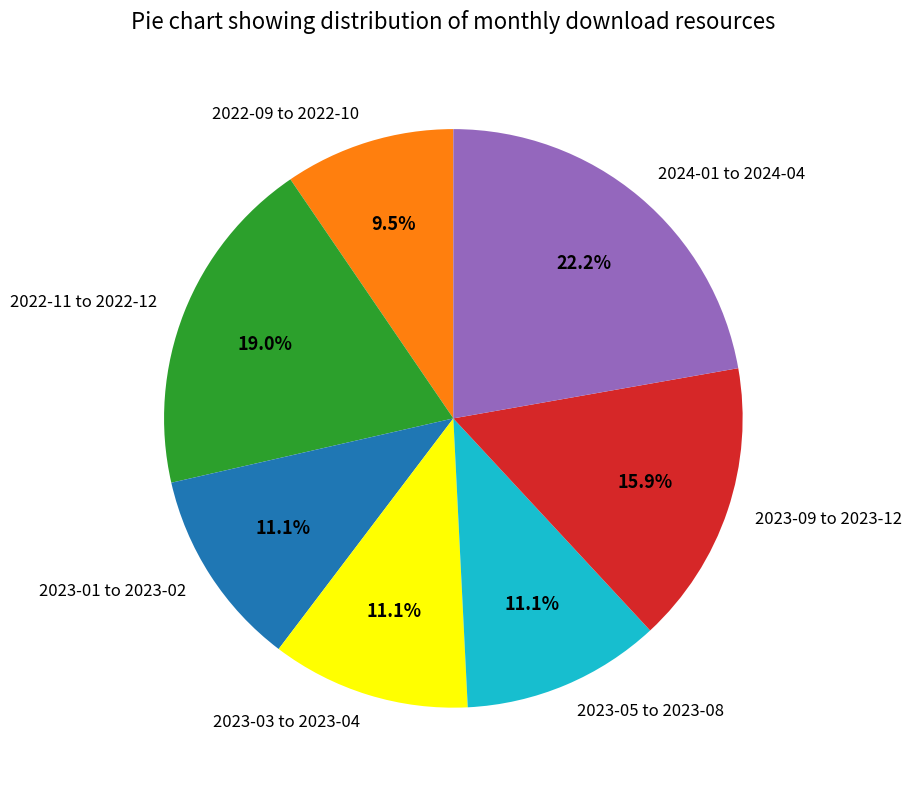

Approximately how many times larger is the value at 2022-09 to 2022-10 compared to 2024-01 to 2024-04?

0.4